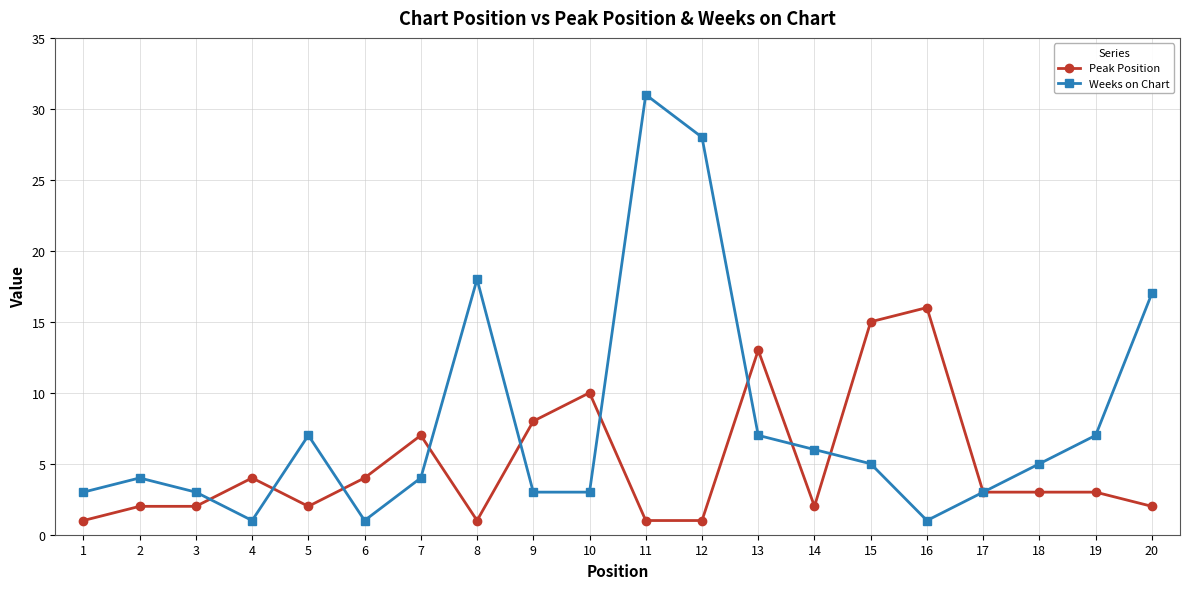

Is the value of Peak Position at 20 greater than the value of Weeks on Chart at 4?

Yes